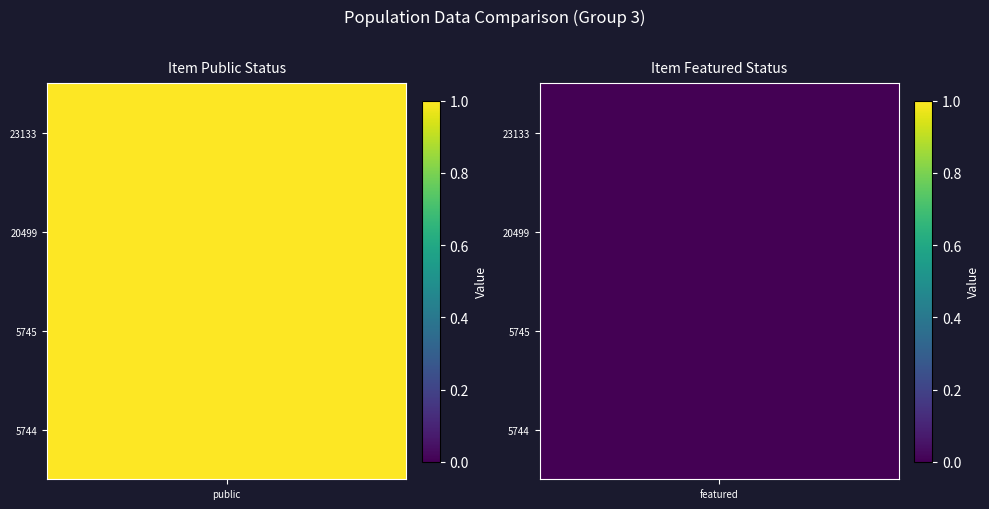

How many values in the 20499 series are below 1?

1